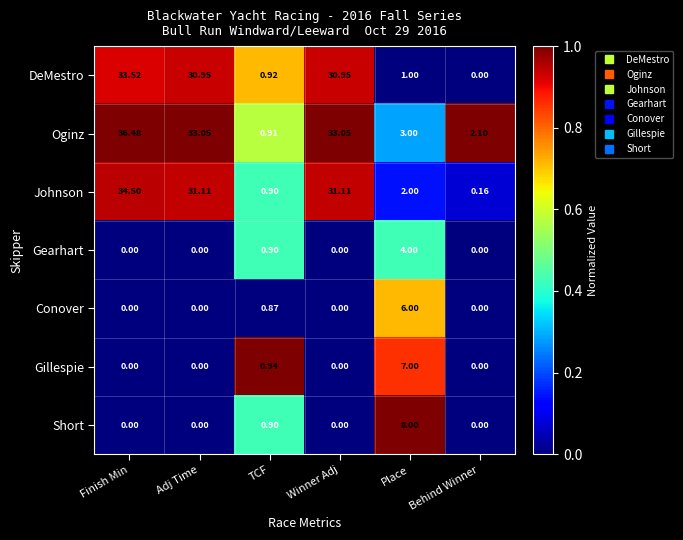

Rank the series by their maximum value, from lowest to highest.

Gearhart, Conover, Gillespie, Short, DeMestro, Johnson, Oginz